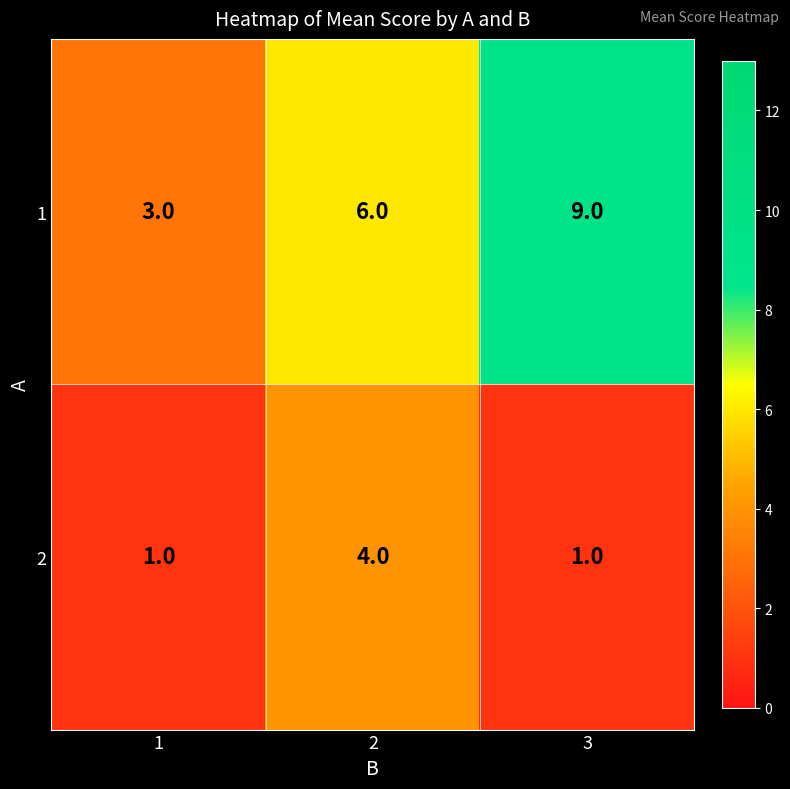

Rank the series by their average value, from highest to lowest.

1, 2